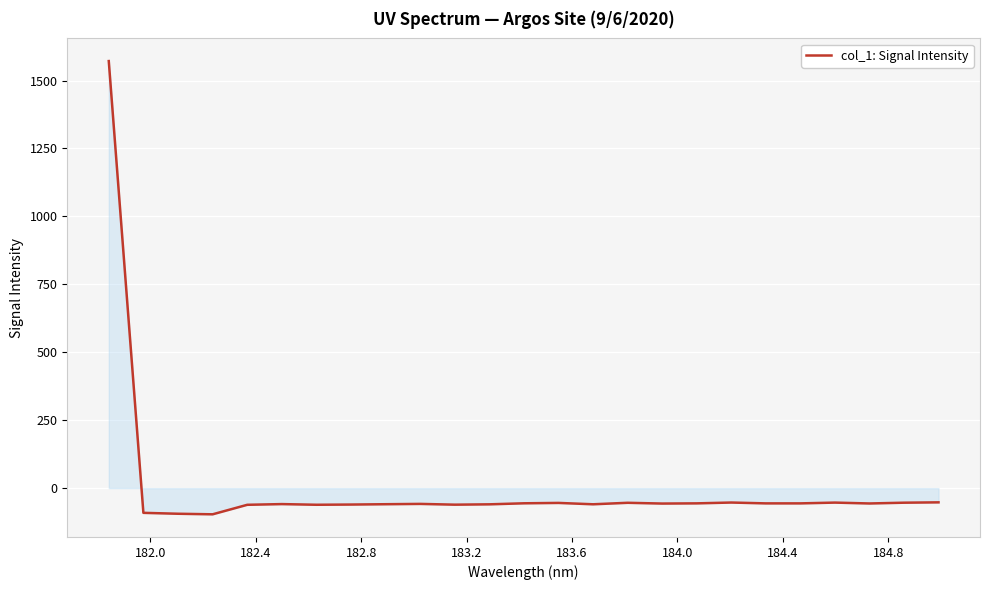

What is the greatest value displayed?

1571.8